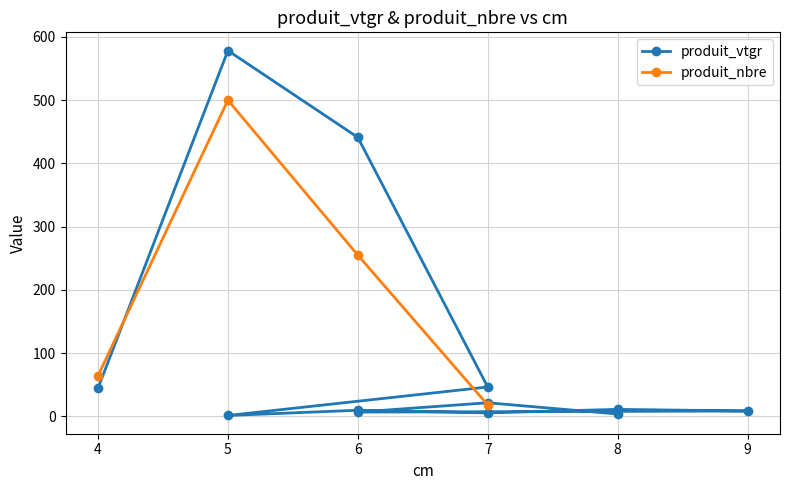

The chart shows a value of 9.2 at 6. True or false?

False